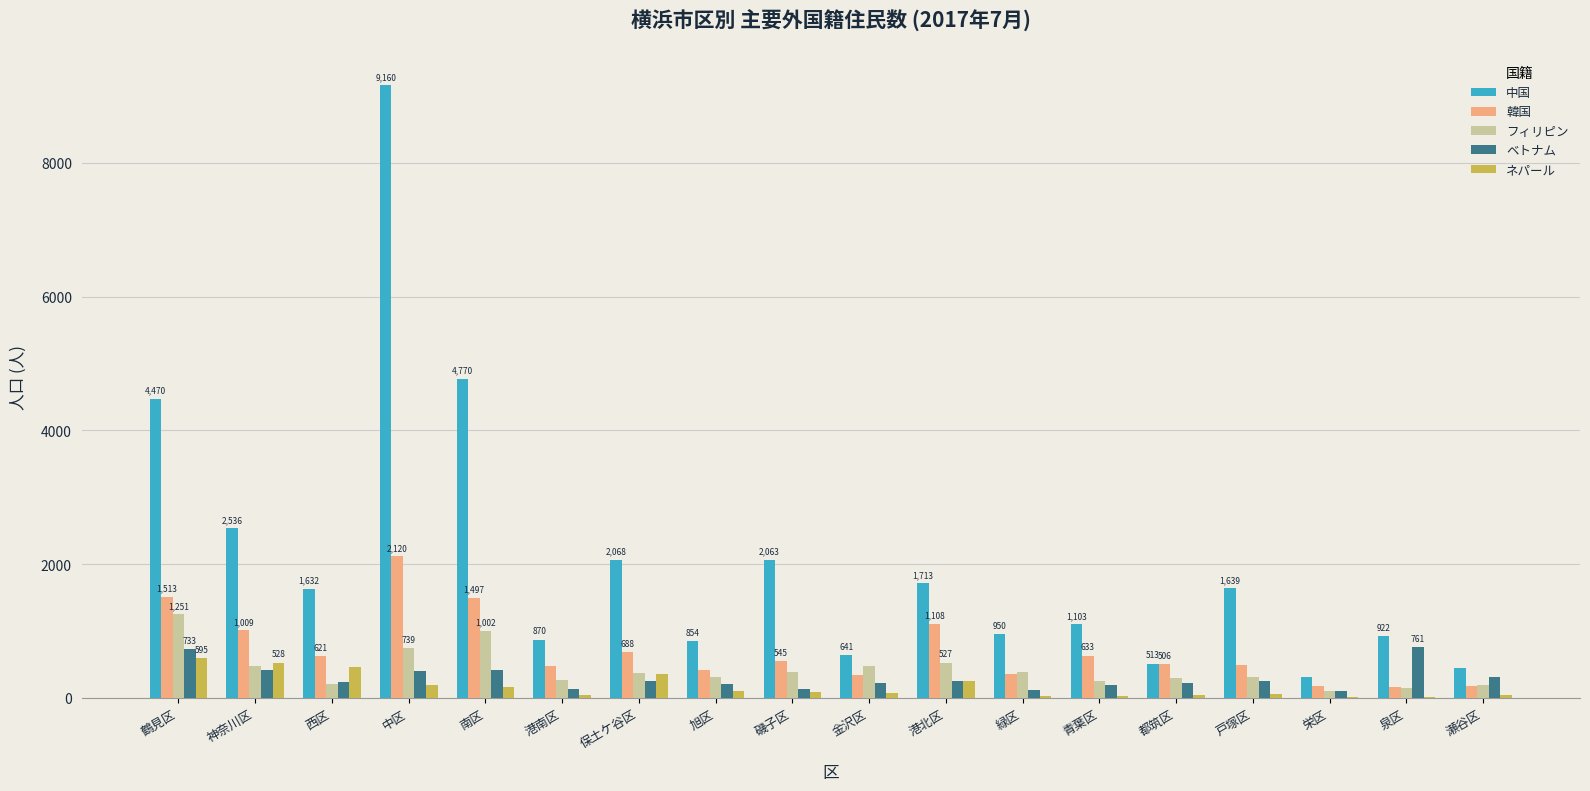

Is the value of ベトナム at 戸塚区 greater than the value of 韓国 at 泉区?

Yes